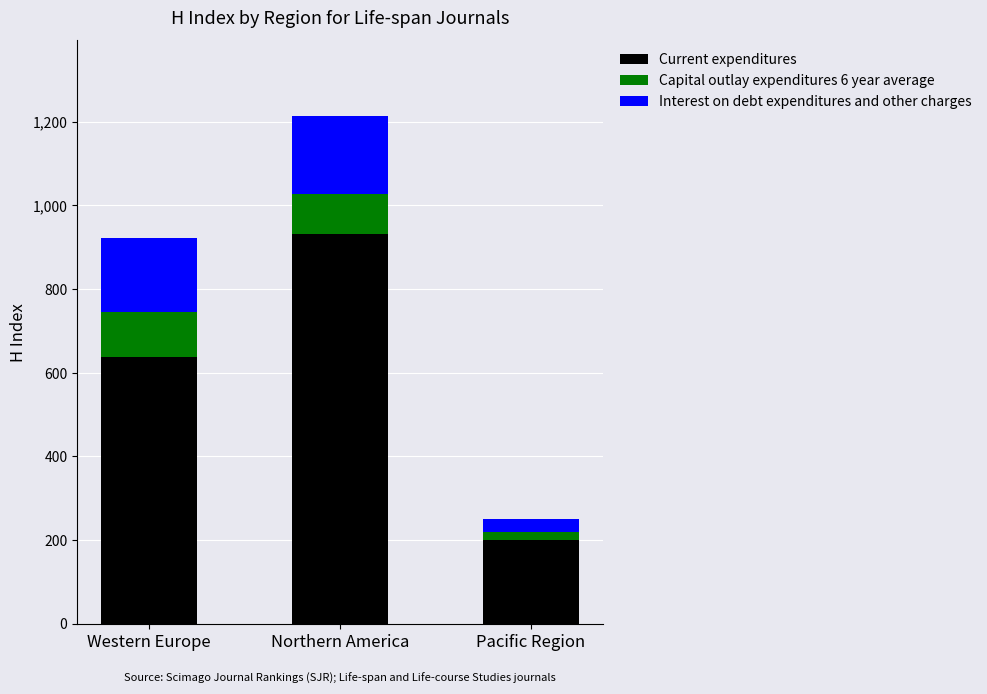

Is it true that Current expenditures equals 931 at Northern America?

True